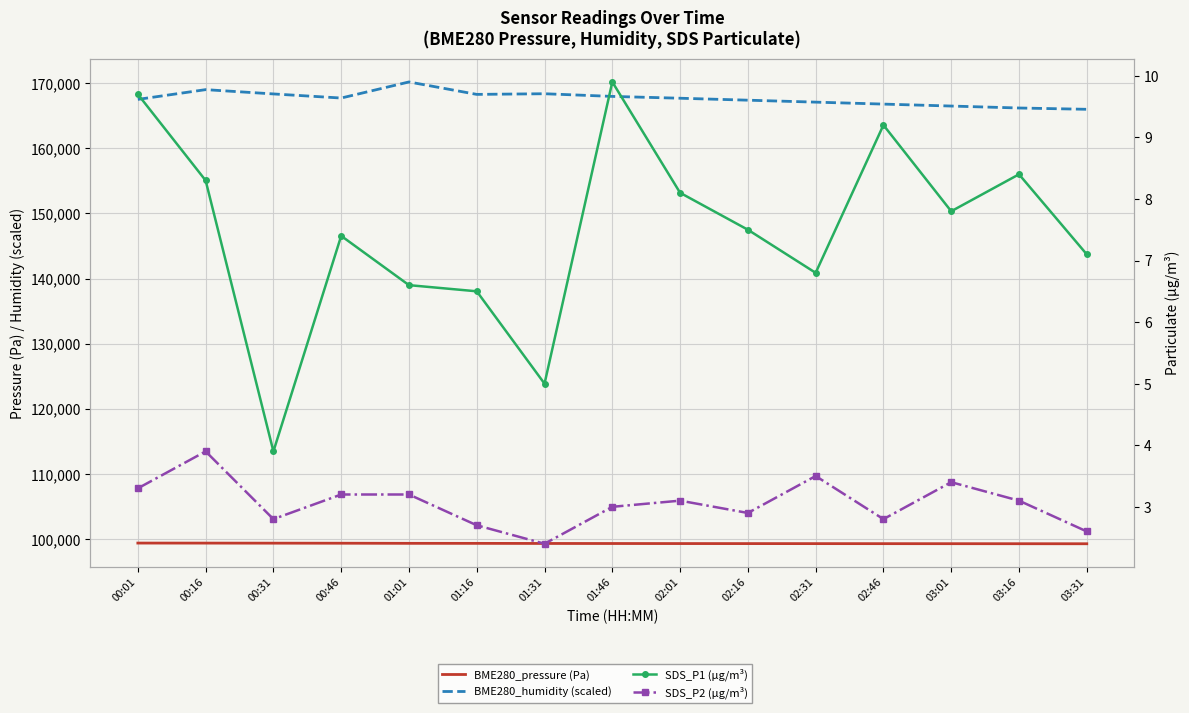

Count the number of data series in this chart.

4